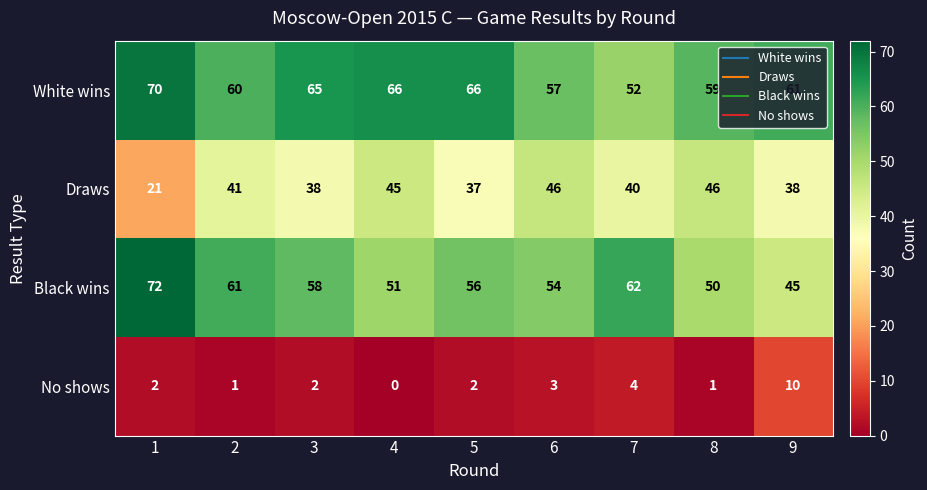

How many series are shown in this chart?

4